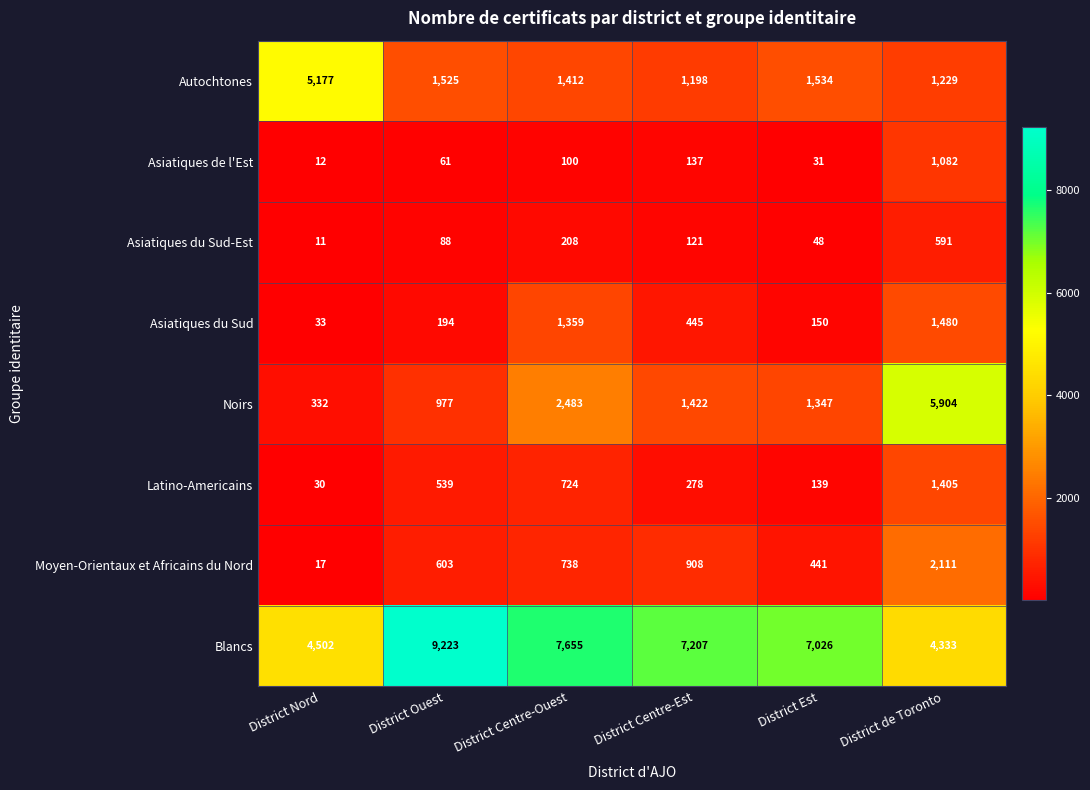

True or false: Autochtones has a value of 849 at District Centre-Ouest.

False